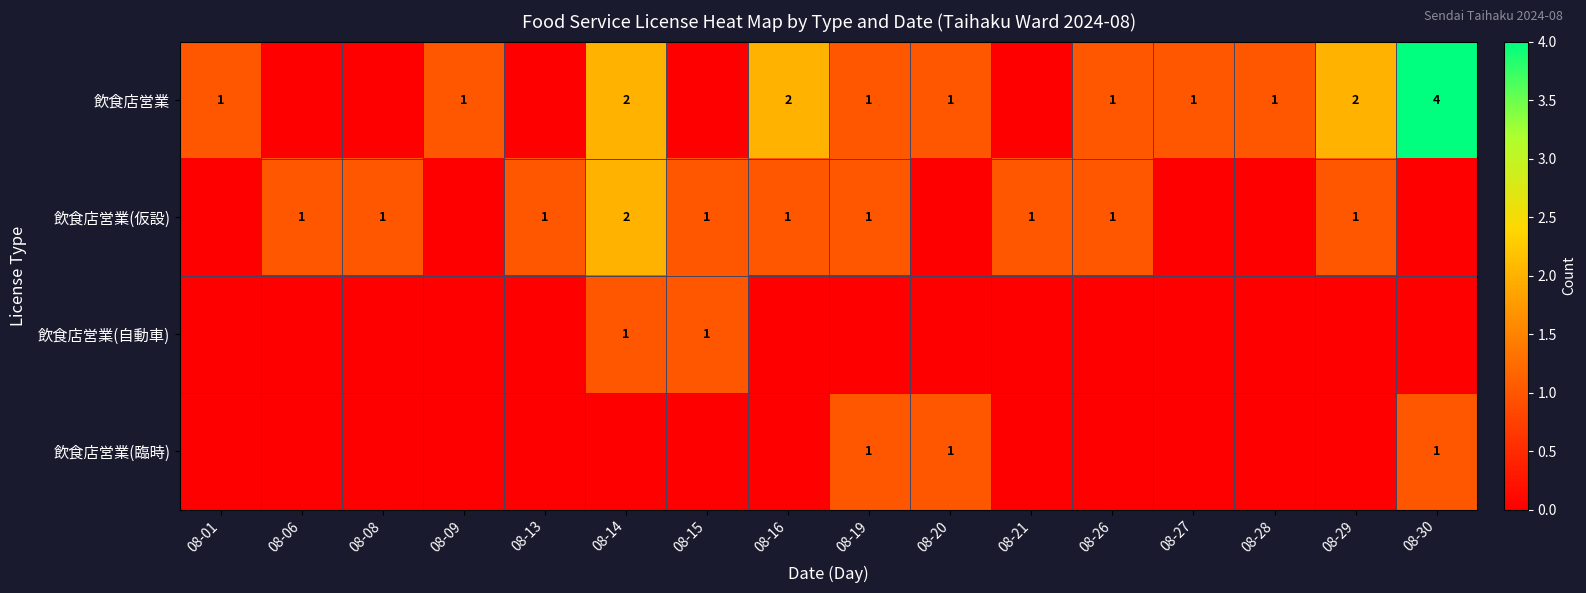

Which has a higher value, 08-15 or 08-26?

08-26